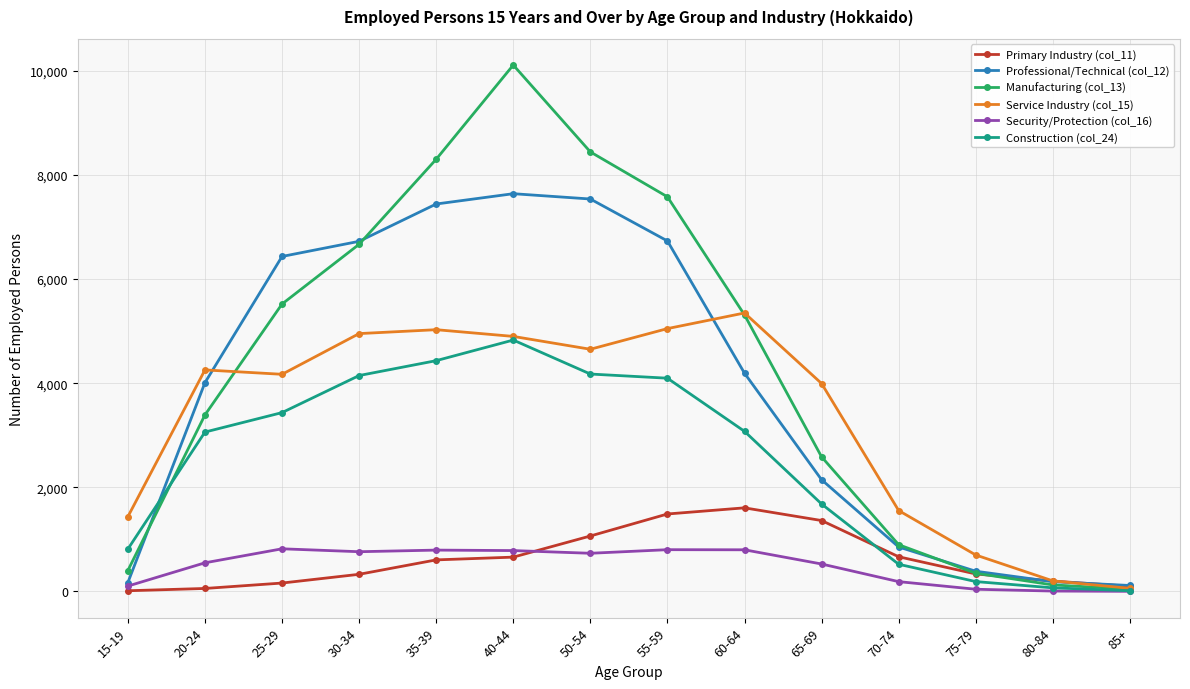

Between 60-64 and 80-84, which series saw the biggest shift?

Manufacturing (col_13)